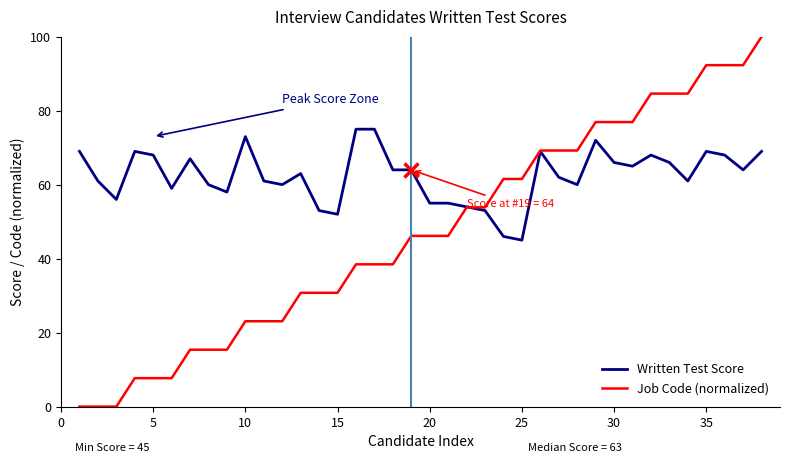

Rank the series by their maximum value, from lowest to highest.

Written Test Score, Job Code (normalized)